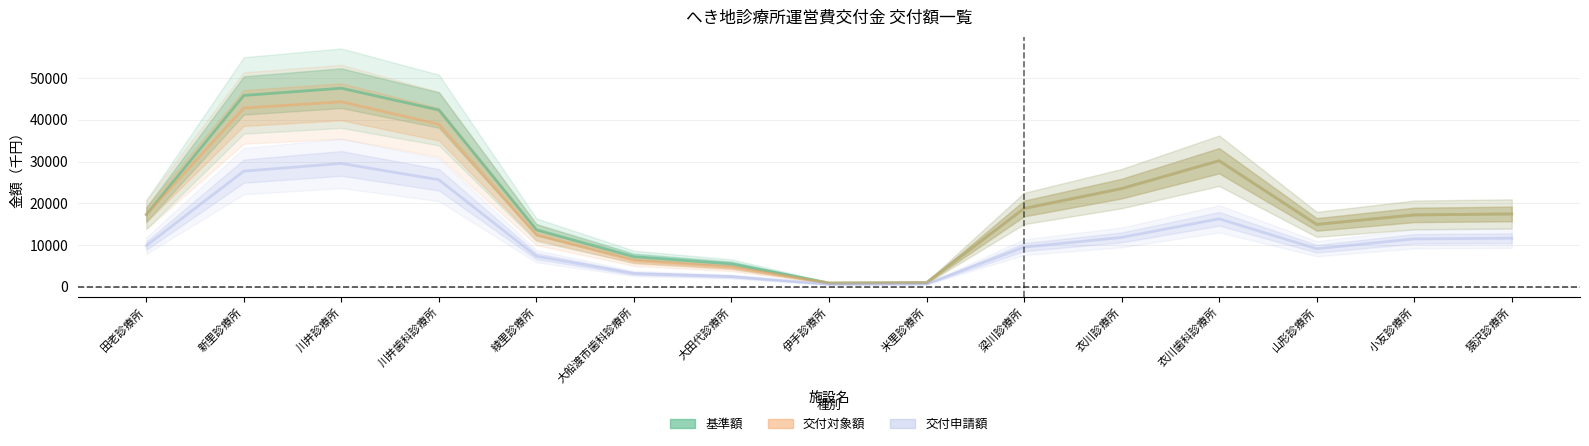

How many values in the 交付申請額 series exceed 9853?

8